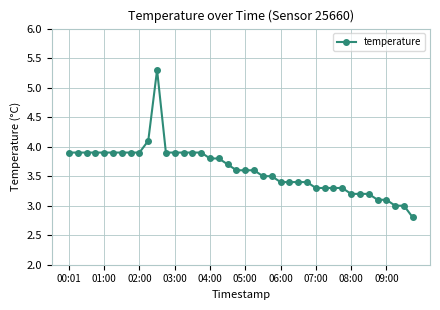

Reading right to left, transcribe all the data shown in this chart.

2.8	3.0	3.0	3.1	3.1	3.2	3.2	3.2	3.3	3.3	3.3	3.3	3.4	3.4	3.4	3.4	3.5	3.5	3.6	3.6	3.6	3.7	3.8	3.8	3.9	3.9	3.9	3.9	3.9	5.3	4.1	3.9	3.9	3.9	3.9	3.9	3.9	3.9	3.9	3.9